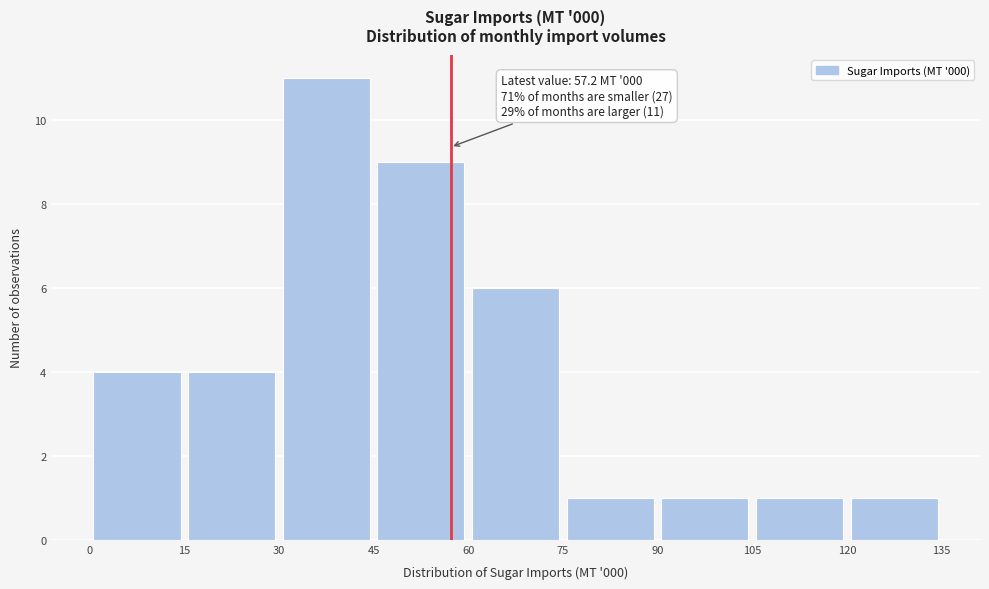

Over which range of the x-axis is the bar tallest?

30 to 45